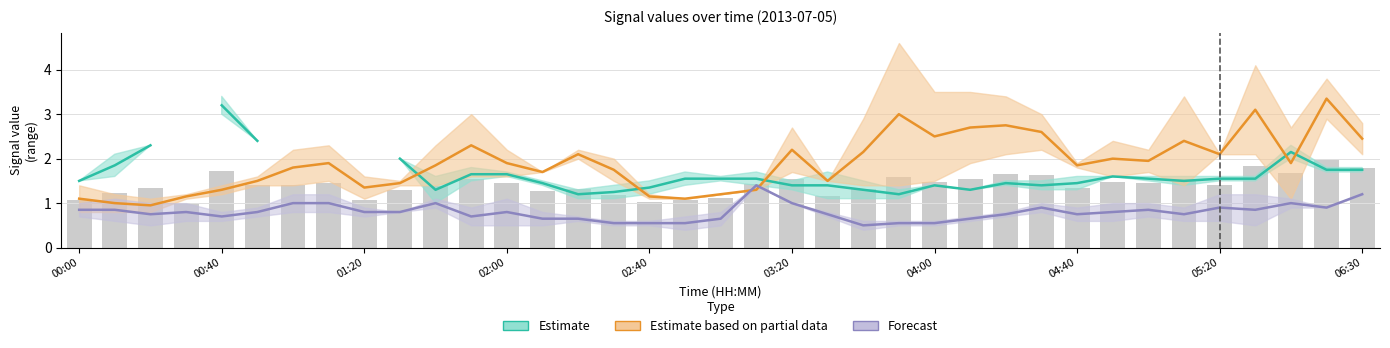

Between 24 and 34, which series saw the biggest shift?

Estimate